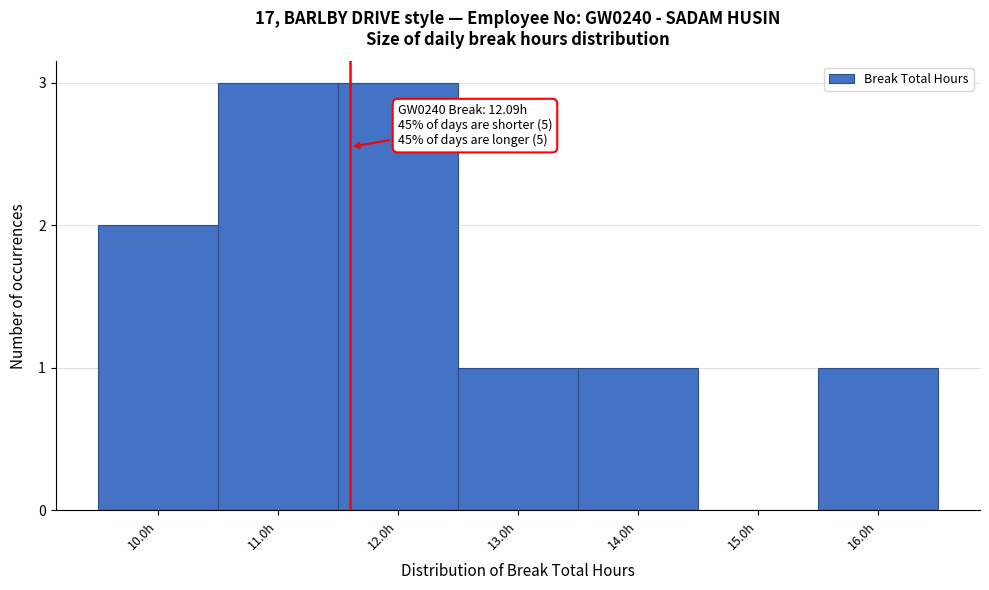

Reading left to right, transcribe all the data shown in this chart.

10.0h=2	11.0h=3	12.0h=3	13.0h=1	14.0h=1	15.0h=0	16.0h=1